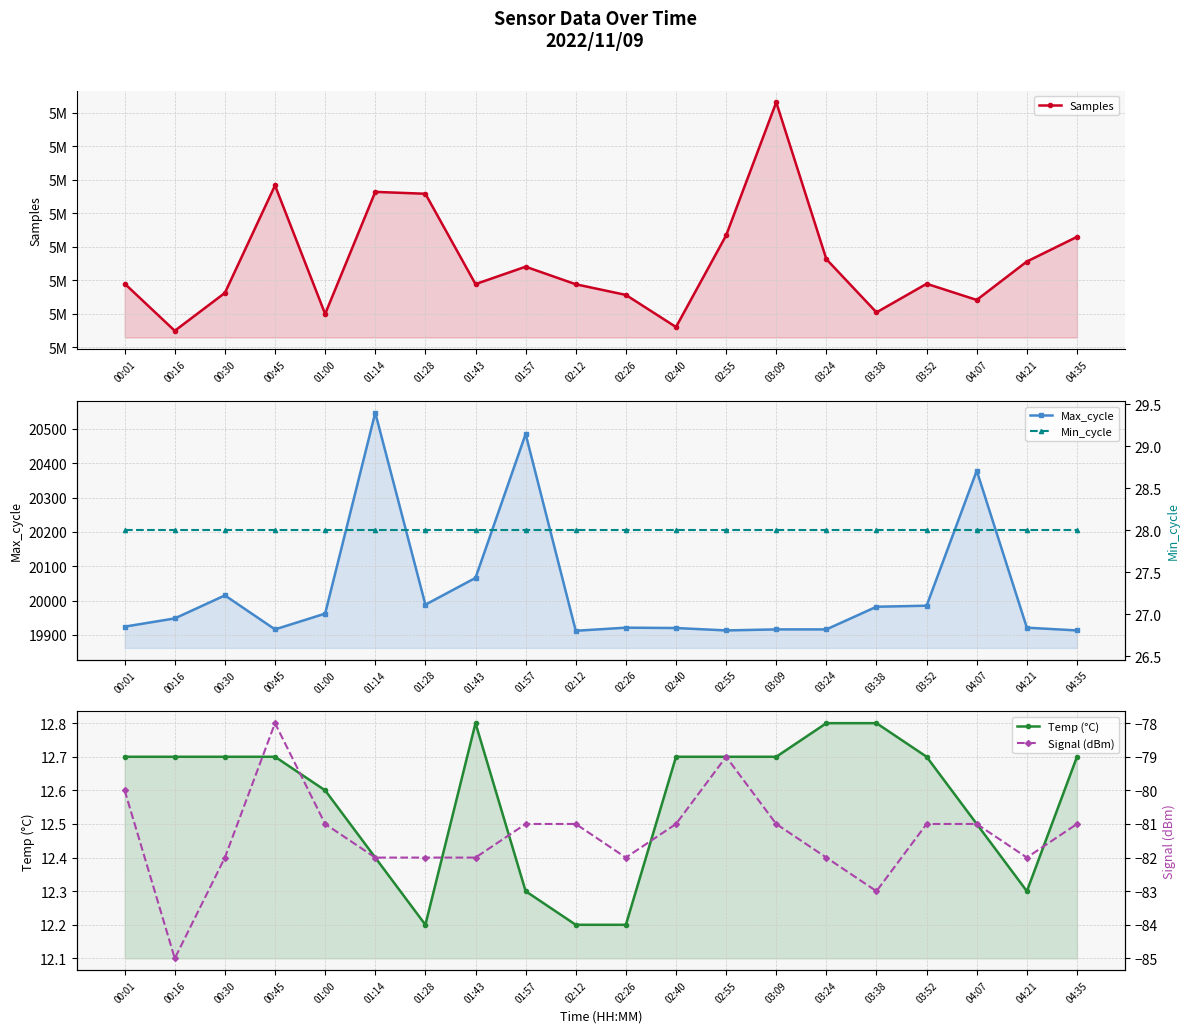

Which series has the largest range (max minus min)?

Samples